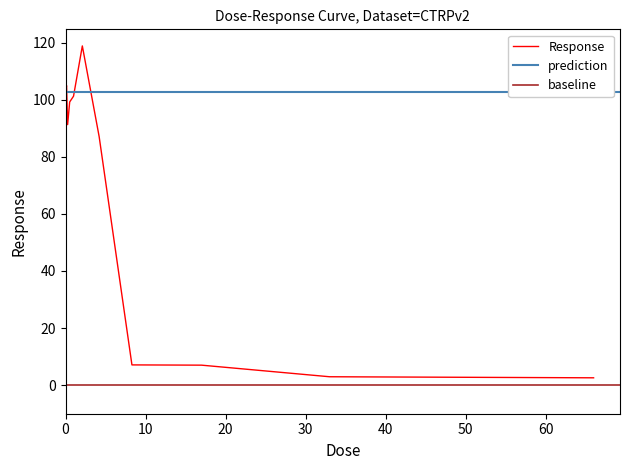

Reading right to left, extract all data points from this chart.

2.6	2.9	7.0	7.1	87.1	118.8	101.2	99.2	91.2	104.9	104.1	95.7	100.7	109.9	102.4	116.5